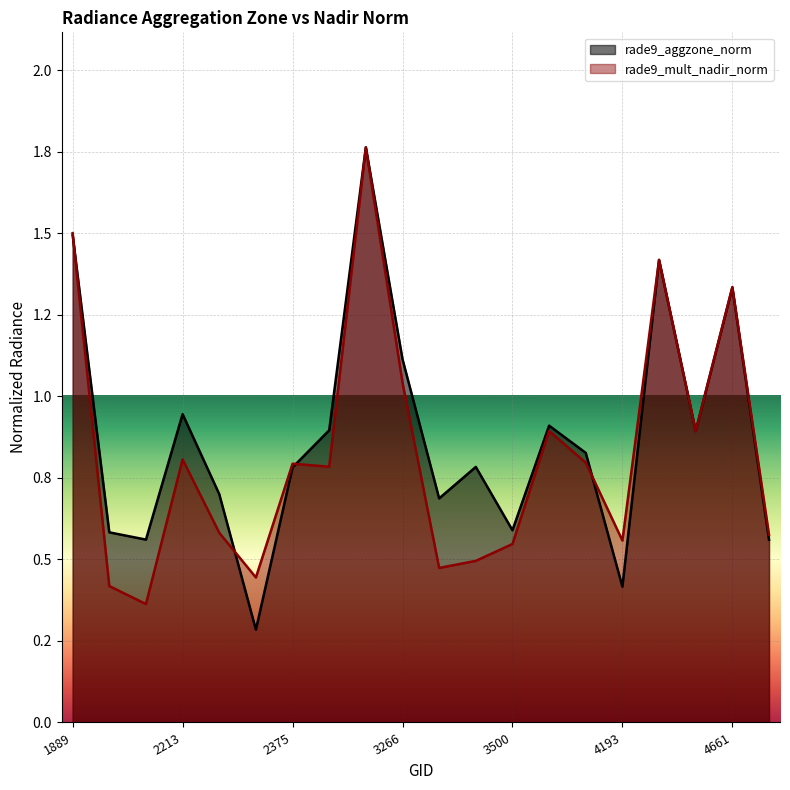

At how many categories does at least one series exceed 1?

5